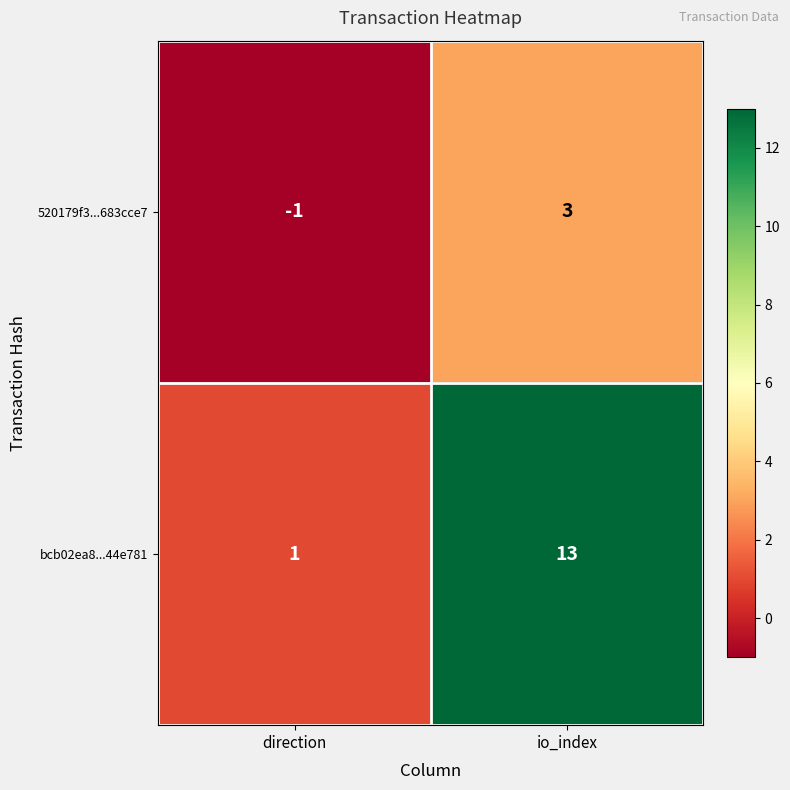

How many series are shown in this chart?

2